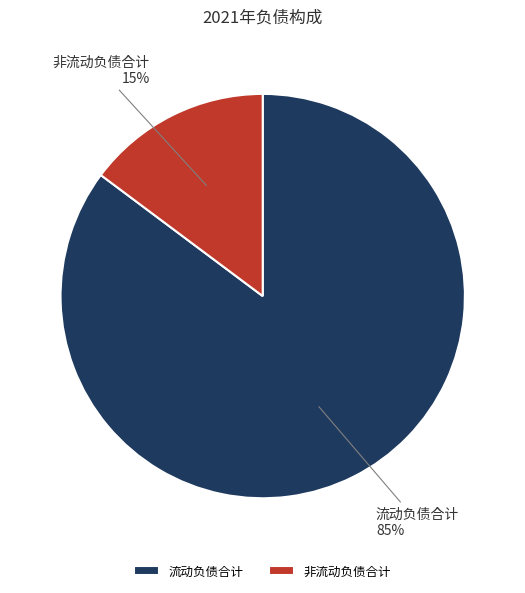

What percentage is the 流动负债合计 slice, to the nearest percent?

85%